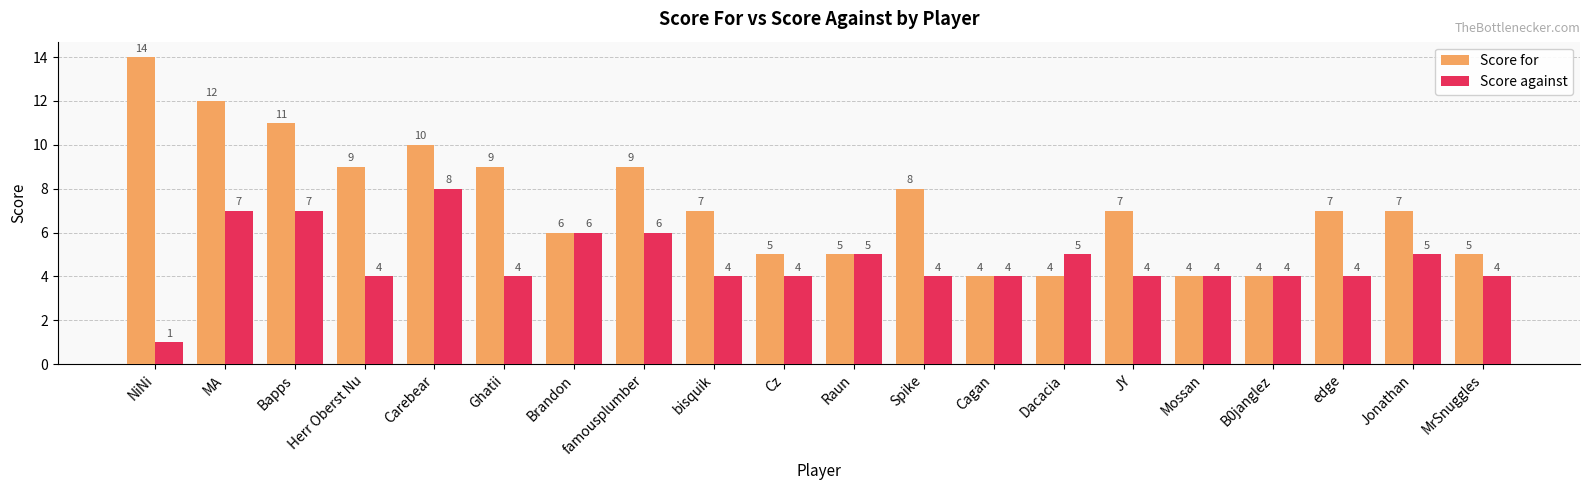

Where does the Score for series first go above 7?

NiNi